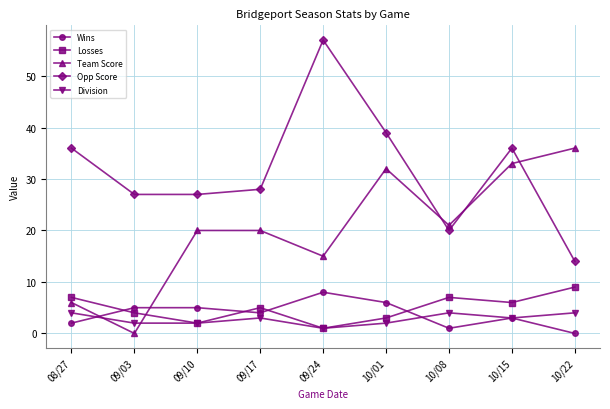

Is it true that Team Score equals 33 at 10/15?

True